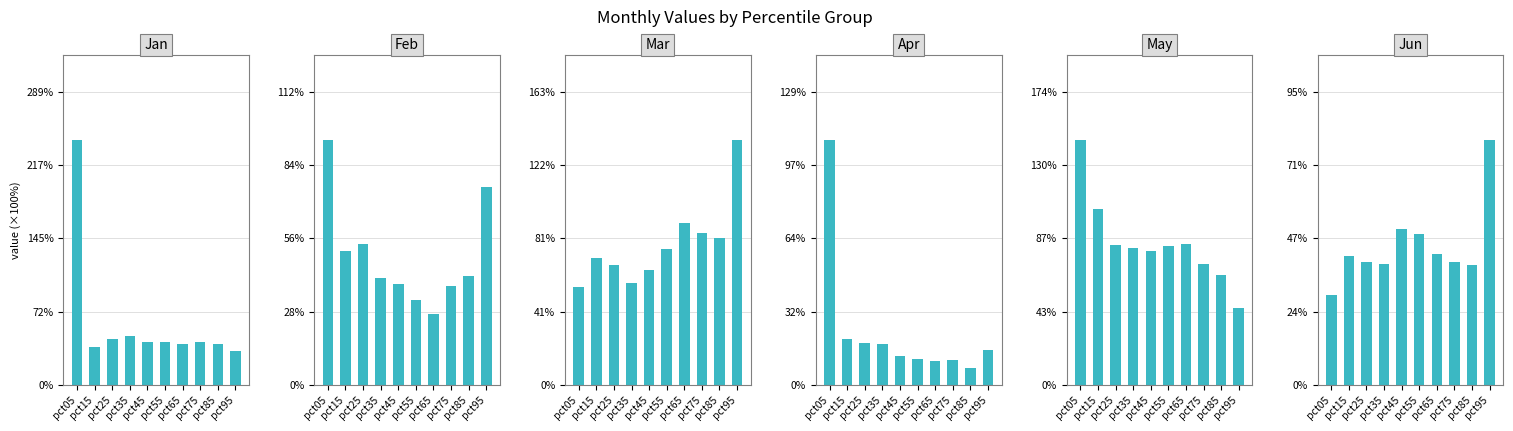

Reading left to right, list all the values displayed in this chart.

Jan: 2.4	0.4	0.5	0.5	0.4	0.4	0.4	0.4	0.4	0.3
Feb: 0.9	0.5	0.5	0.4	0.4	0.3	0.3	0.4	0.4	0.8
Mar: 0.5	0.7	0.7	0.6	0.6	0.8	0.9	0.8	0.8	1.4
Apr: 1.1	0.2	0.2	0.2	0.1	0.1	0.1	0.1	0.1	0.2
May: 1.4	1.0	0.8	0.8	0.8	0.8	0.8	0.7	0.6	0.5
Jun: 0.3	0.4	0.4	0.4	0.5	0.5	0.4	0.4	0.4	0.8